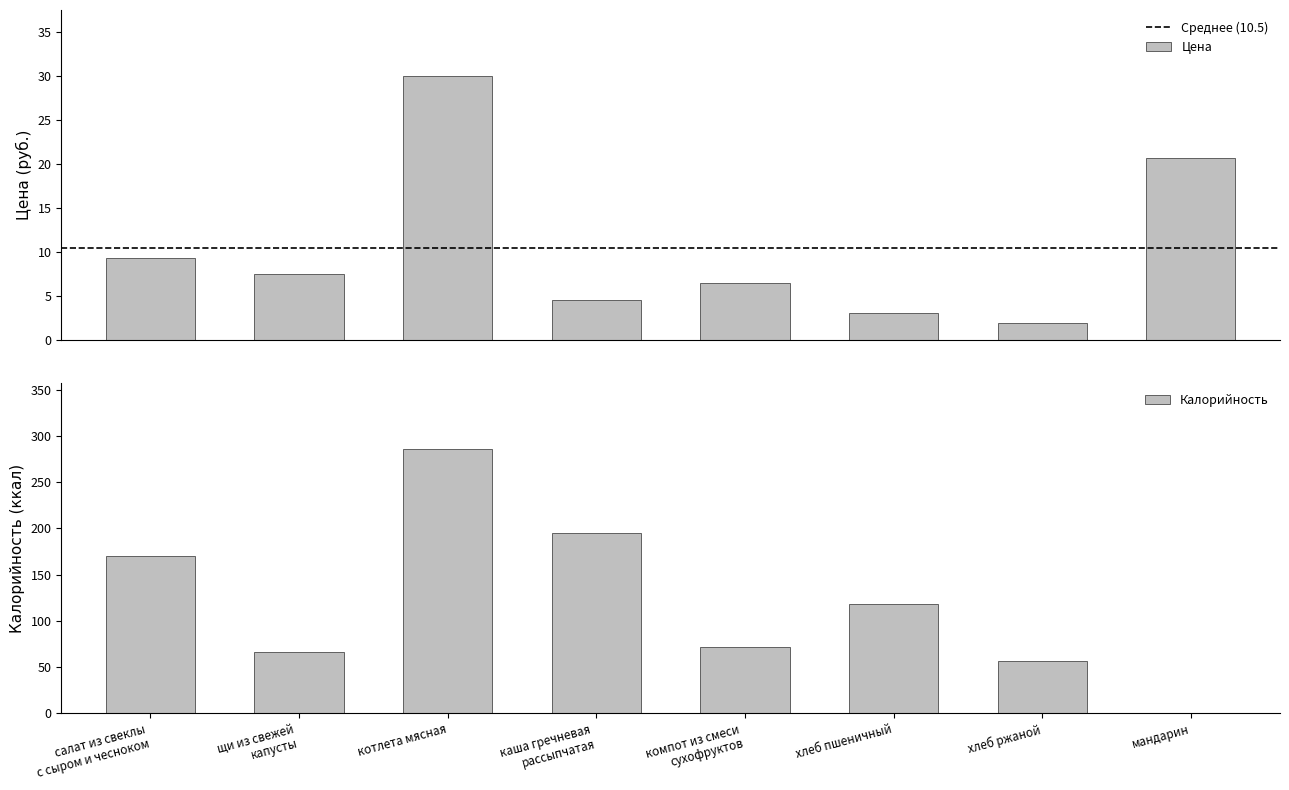

Rank the categories by Цена value from highest to lowest.

котлета мясная, мандарин, салат из свеклы
с сыром и чесноком, щи из свежей
капусты, компот из смеси
сухофруктов, каша гречневая
рассыпчатая, хлеб пшеничный, хлеб ржаной